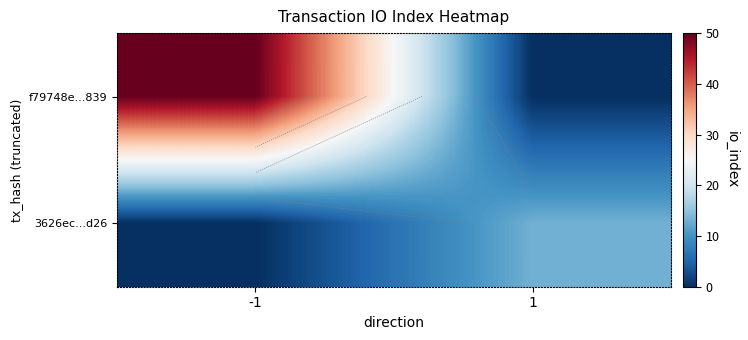

List the labels in order of f79748e...839 value, smallest first.

1, -1